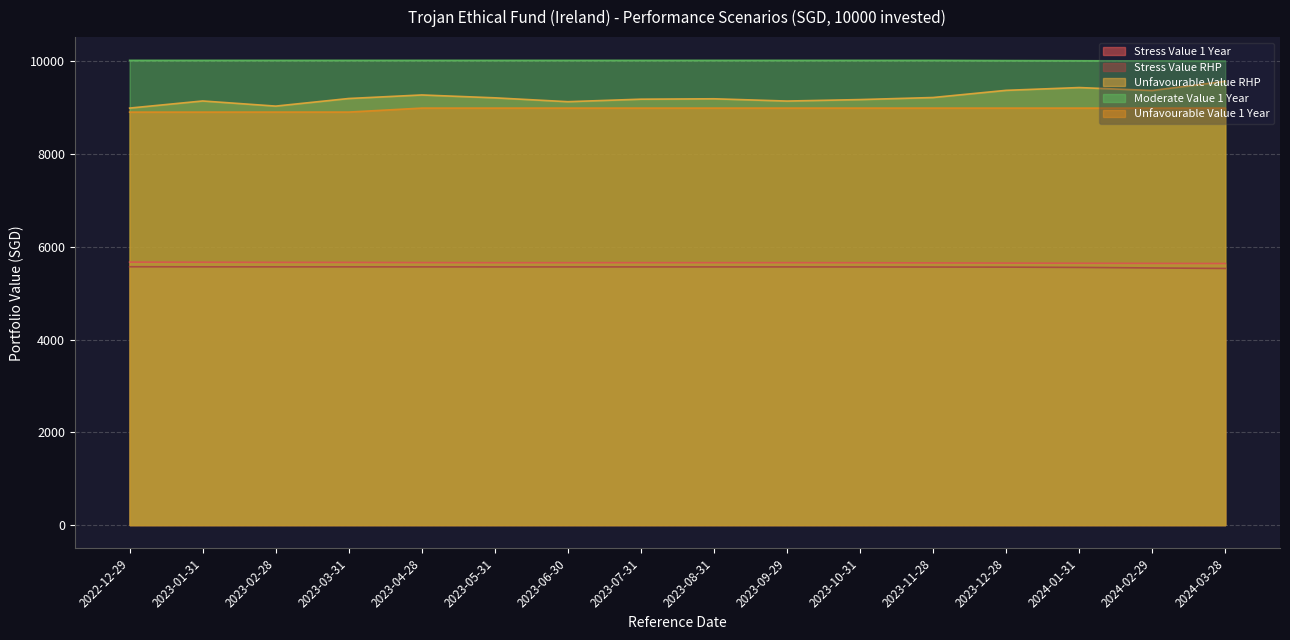

At which category does Stress Value 1 Year reach its first local peak?

2023-08-31